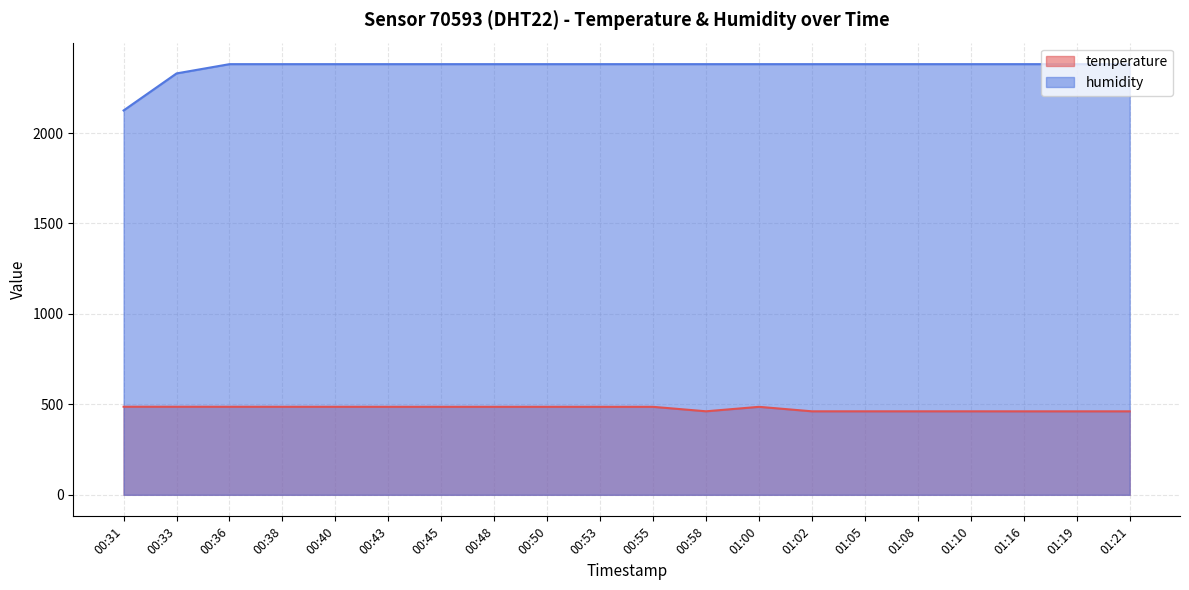

True or false: temperature has a value of 647.7 at 01:19.

False